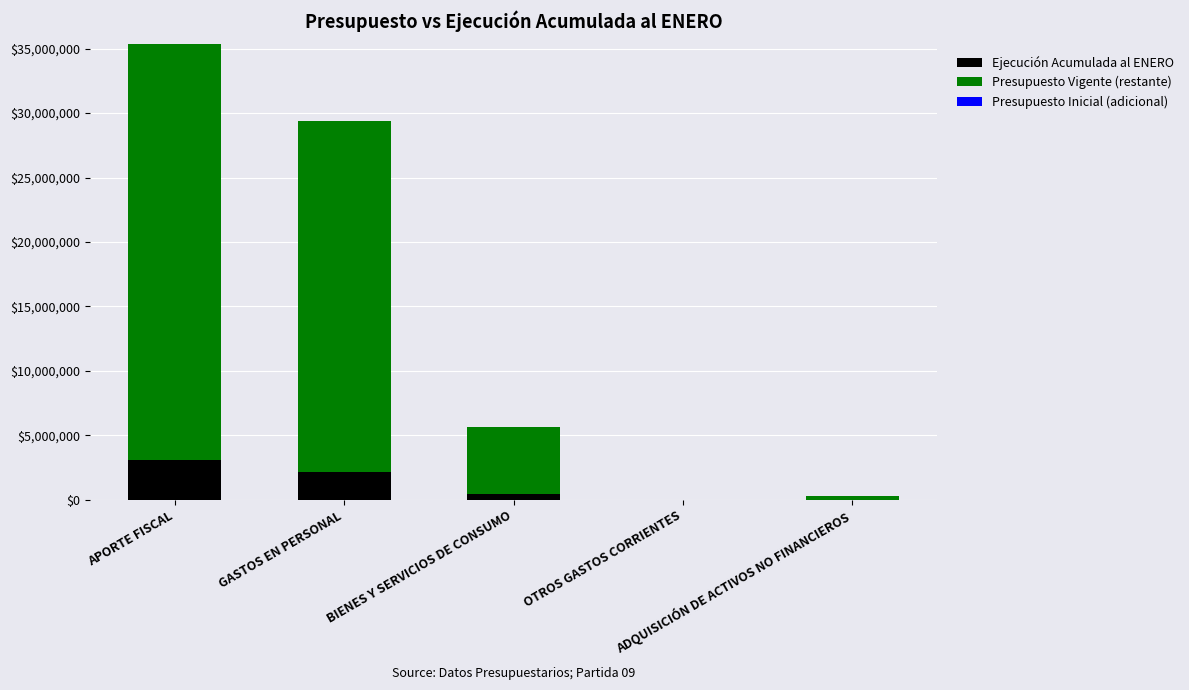

At which label does Ejecución Acumulada al ENERO reach its peak?

APORTE FISCAL